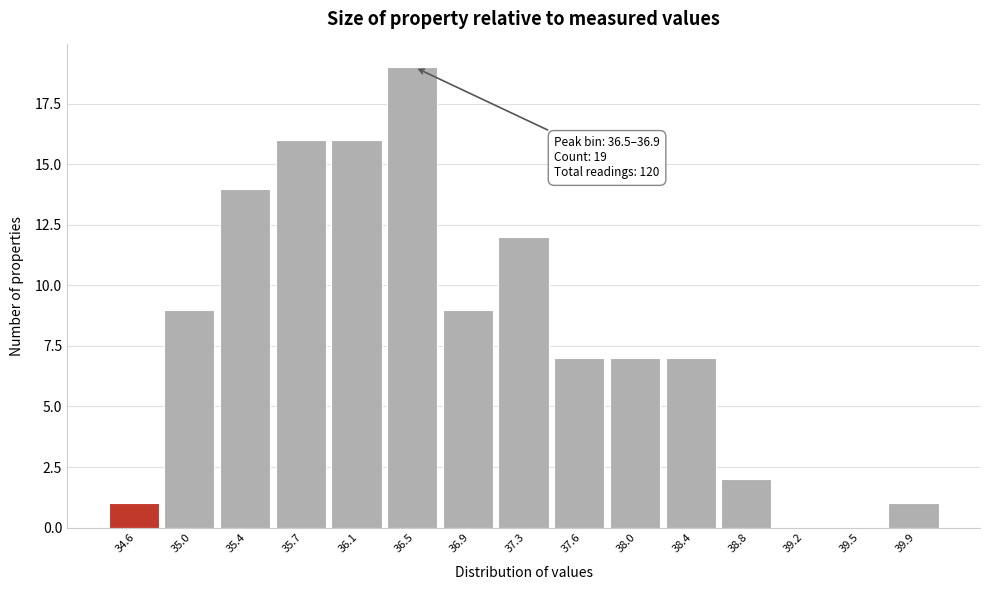

Reading right to left, transcribe all the data shown in this chart.

39.9=1	39.5=0	39.2=0	38.8=2	38.4=7	38.0=7	37.6=7	37.3=12	36.9=9	36.5=19	36.1=16	35.7=16	35.4=14	35.0=9	34.6=1